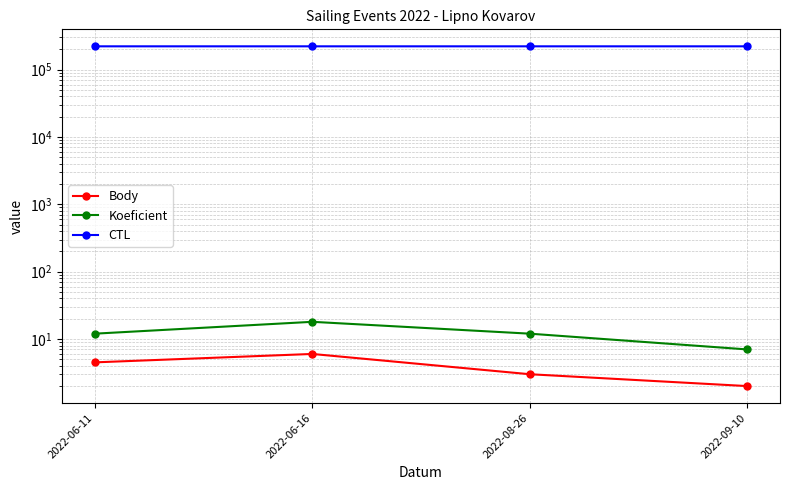

What is the highest value of the Koeficient series?

18.0